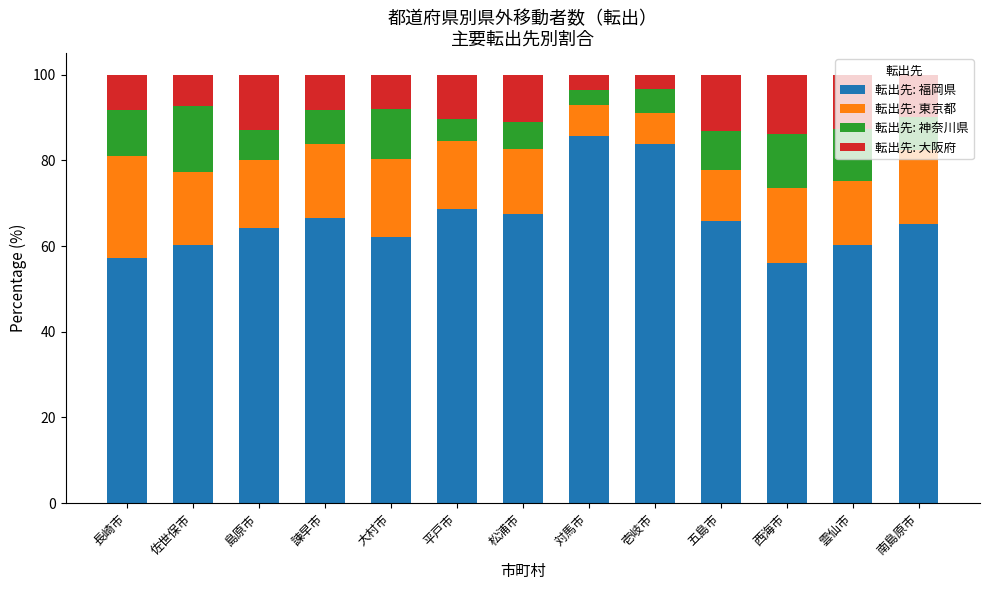

What is the minimum value for 転出先: 福岡県?

56.0